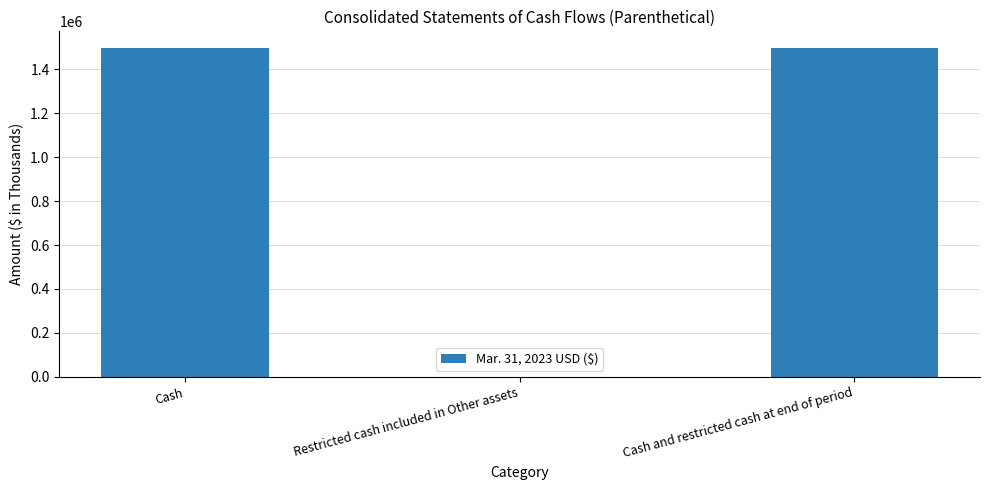

True or false: the data shows 1497903 at Cash.

True